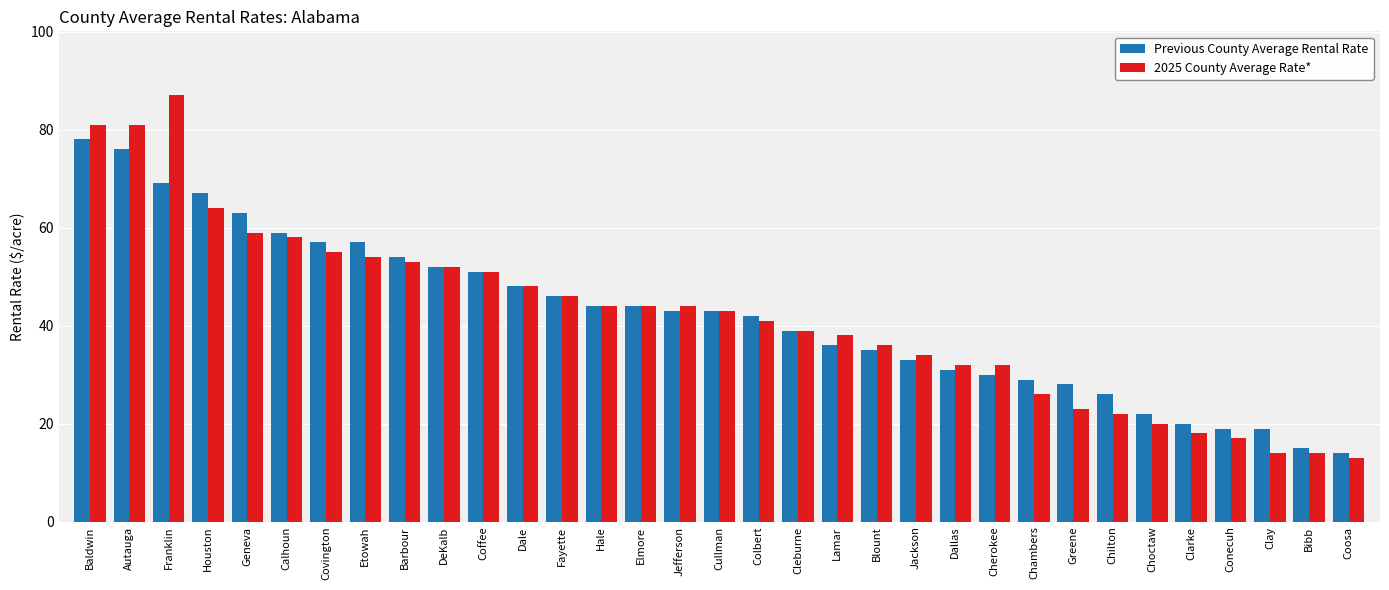

What is the average value of the 2025 County Average Rate* series?

42